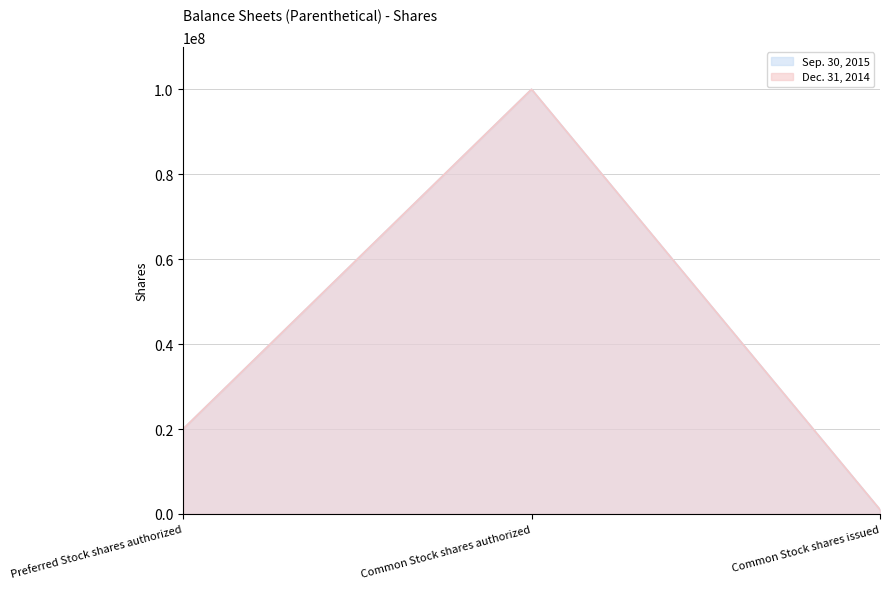

Is it true that Dec. 31, 2014 equals 13006950 at Preferred Stock shares authorized?

False